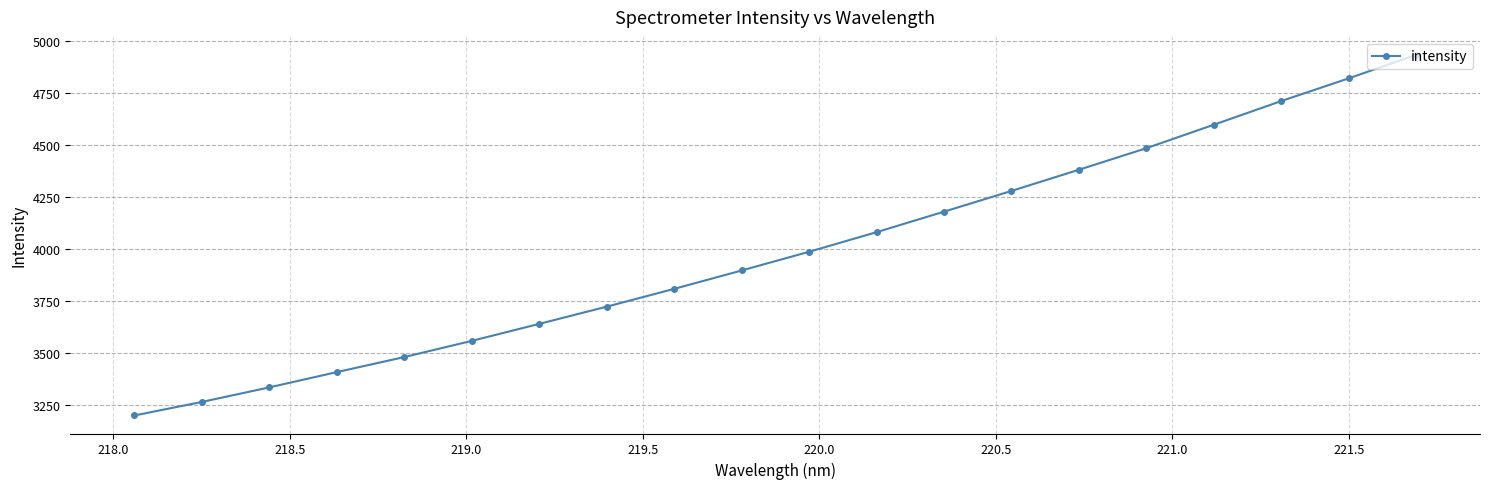

What is the greatest value displayed?

4931.4